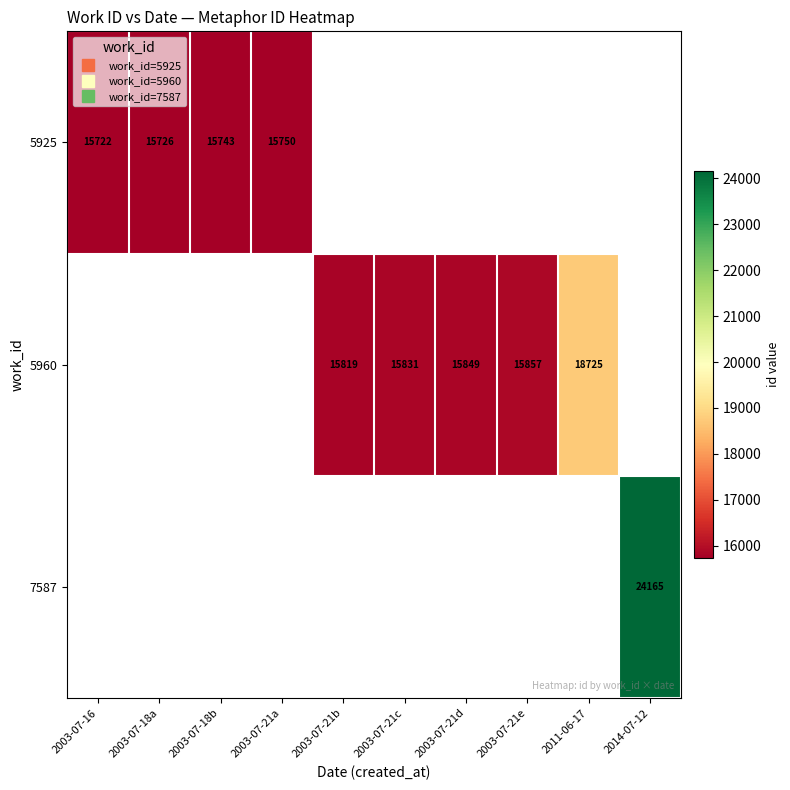

How many categories are shown in the chart?

10